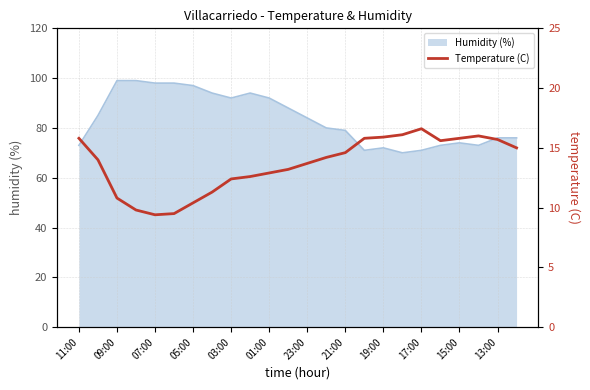

How many data points does each series have?

24